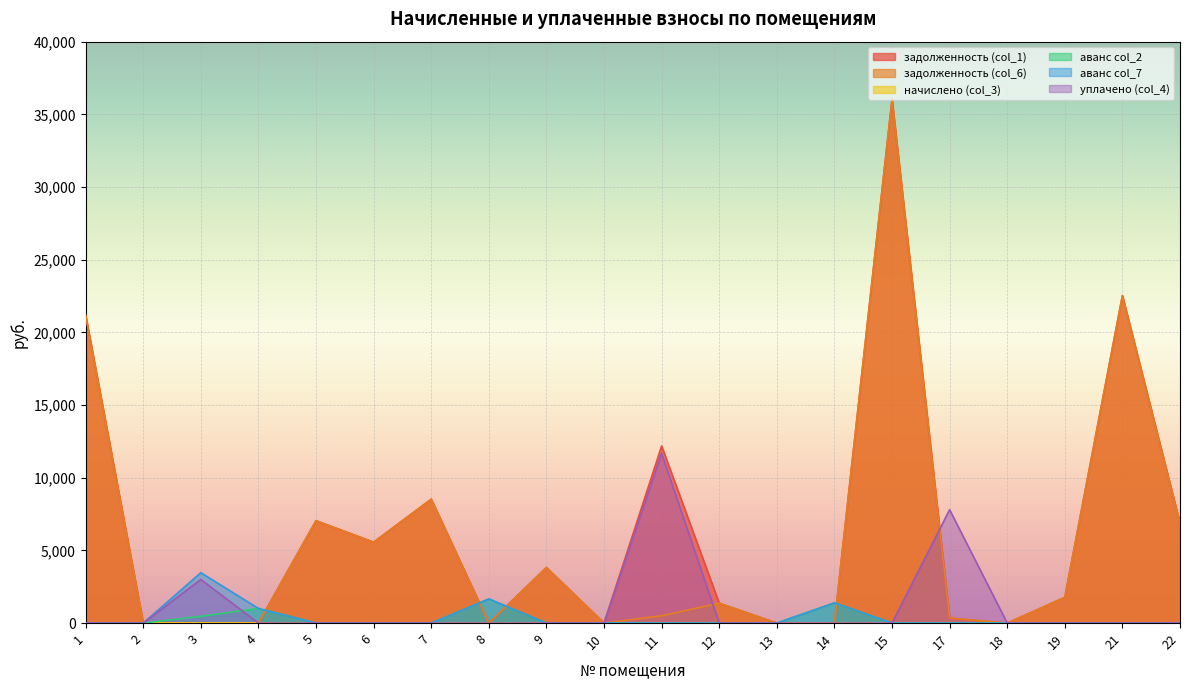

Does the chart display data point markers on the line(s)?

No